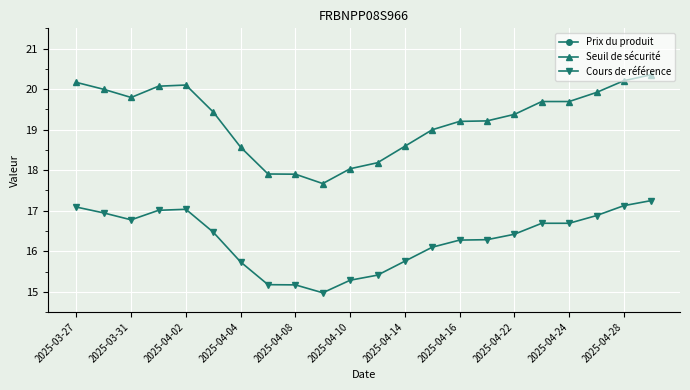

The Seuil de sécurité series shows 19.8 at 2025-03-31. True or false?

True